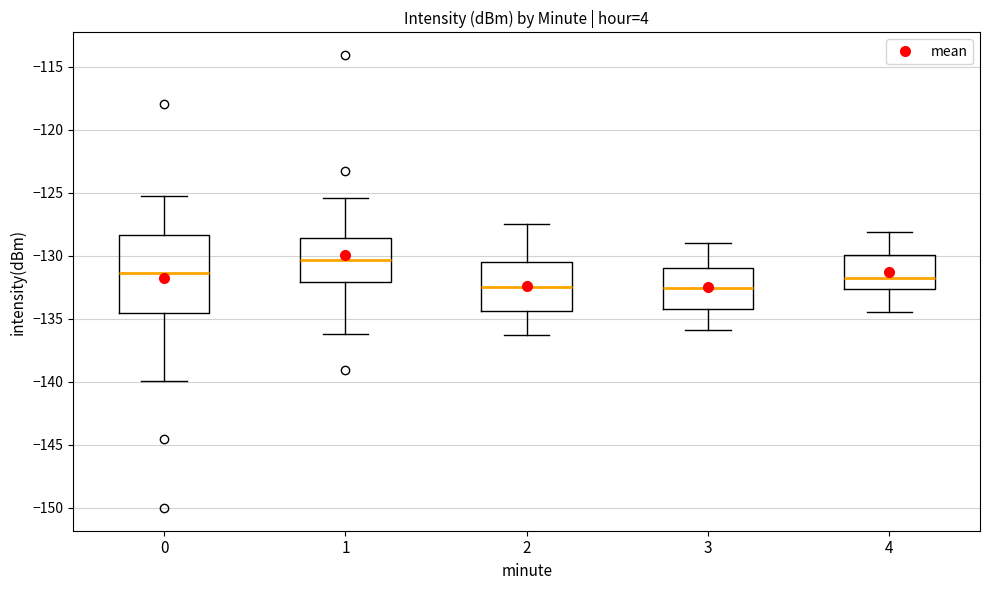

Reading left to right, read every box against the y-axis: the position of its median line, the range the box covers, and the ends of its whiskers. The values are not printed on the chart, so give them approximately, as read against the axis.

0: median -131.5, box -134.5 to -128.5, whiskers -140.0 to -125.5
1: median -130.5, box -132.0 to -128.5, whiskers -136.0 to -125.5
2: median -132.5, box -134.5 to -130.5, whiskers -136.5 to -127.5
3: median -132.5, box -134.0 to -131.0, whiskers -136.0 to -129.0
4: median -131.5, box -132.5 to -130.0, whiskers -134.5 to -128.0